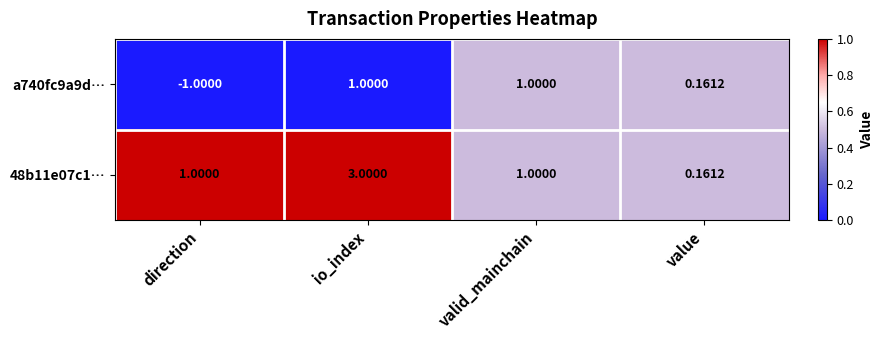

Which category has the lowest value in the 48b11e07c1… series?

value